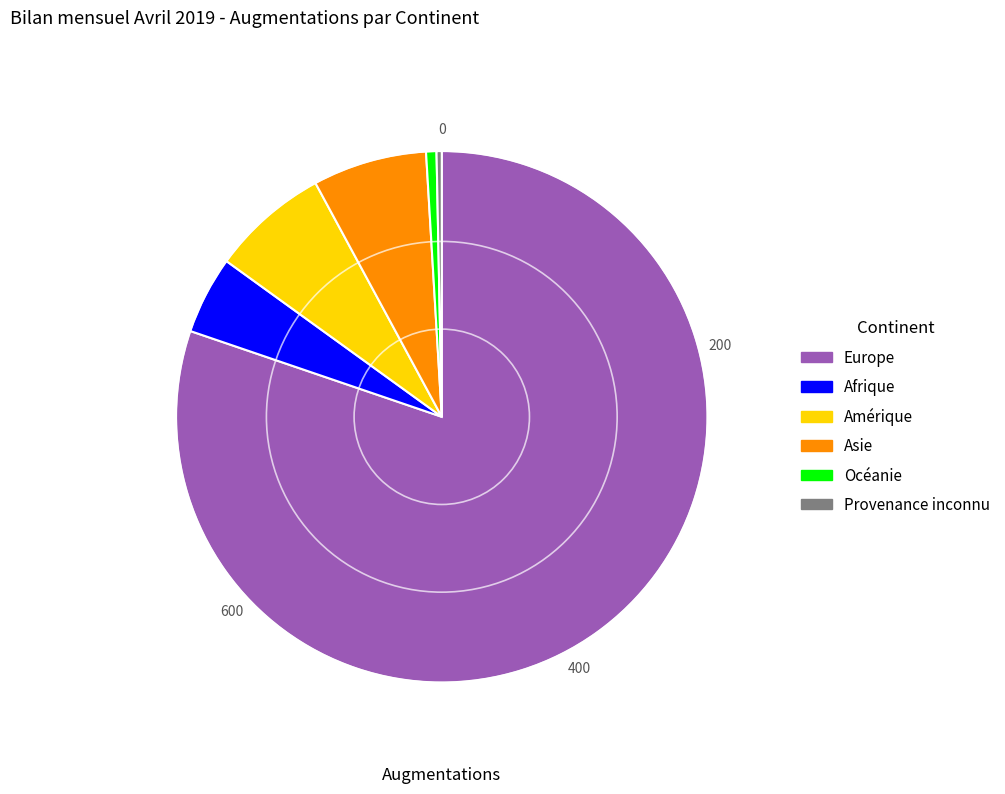

Is there any slice that represents more than half of the pie?

Yes